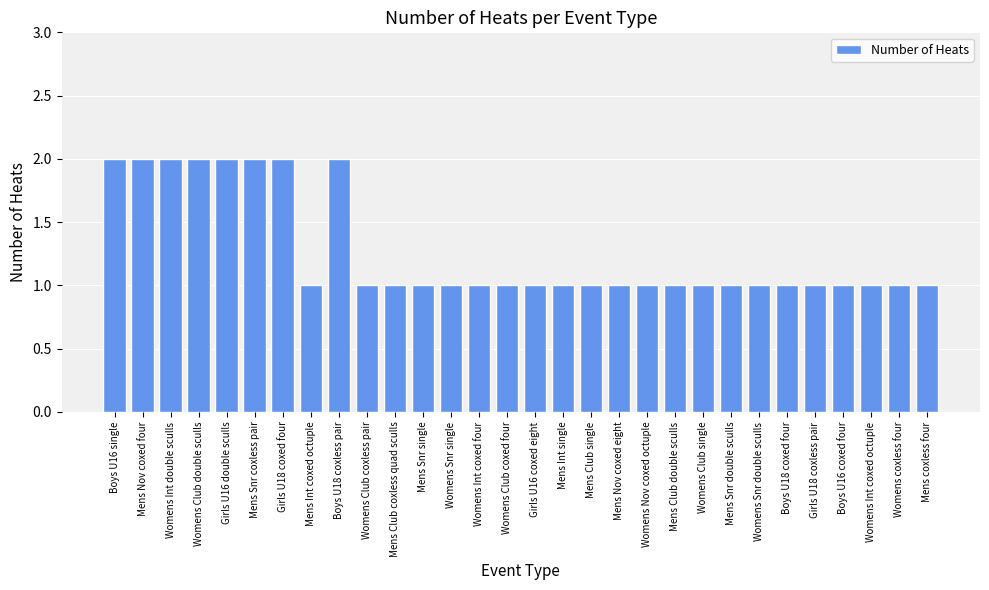

What is the value of the 22nd bar from the left?

1